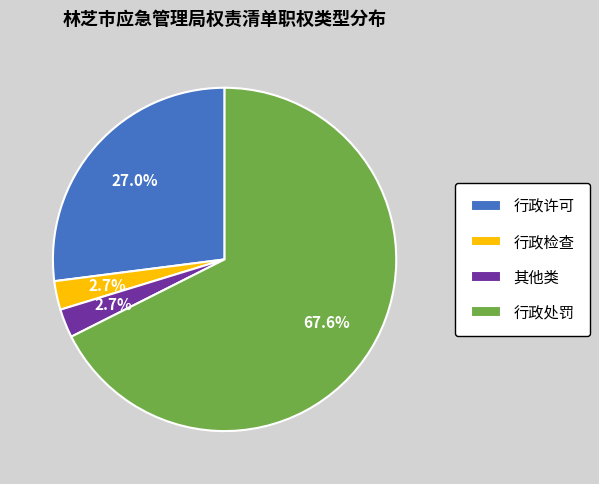

To the nearest percent, what is the difference between the 行政检查 and 行政处罚 slice percentages?

65%